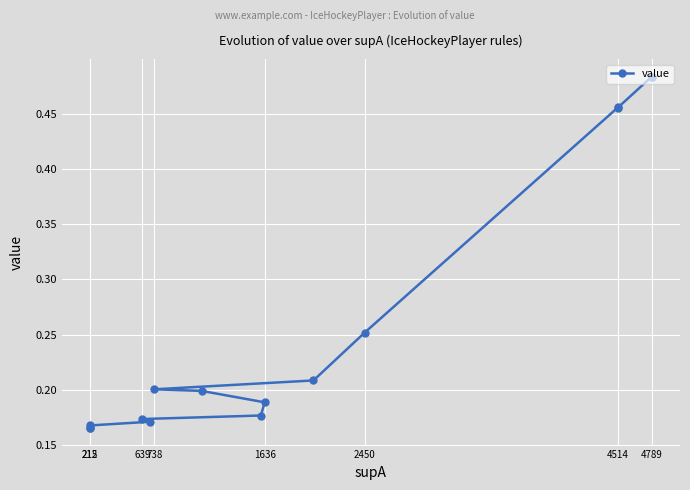

How many lines are shown in the chart?

1